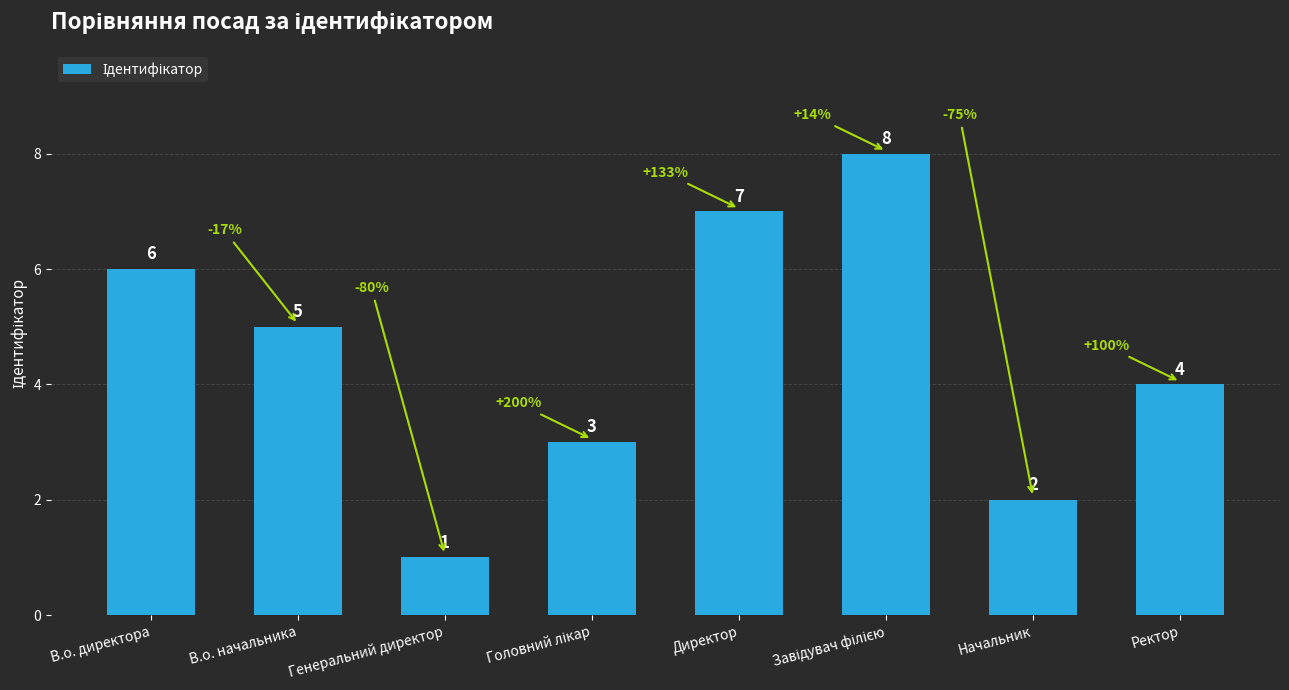

At which label does the data first exceed 5?

В.о. директора